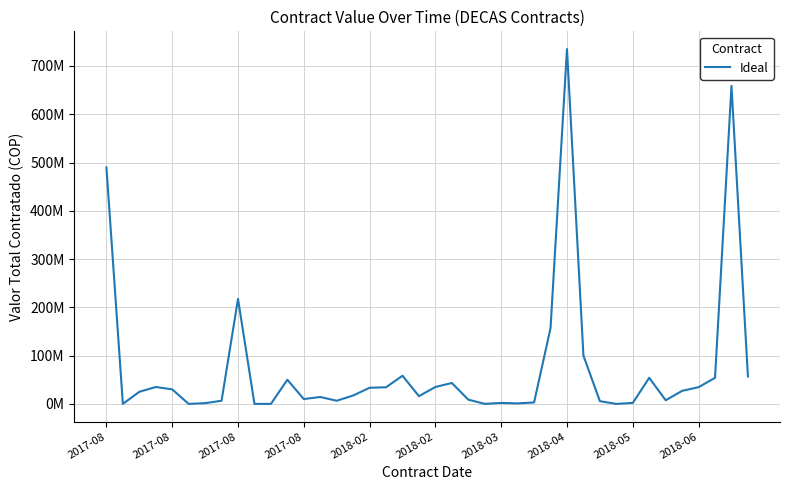

At which category does the chart reach its minimum across all series?

2017-08